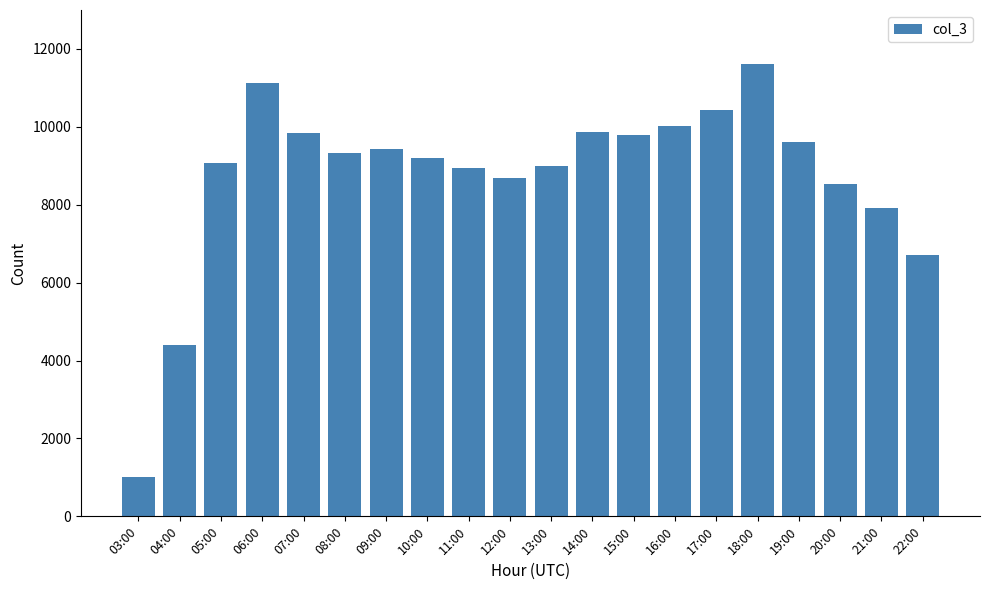

True or false: the data shows 9442 at 09:00.

True